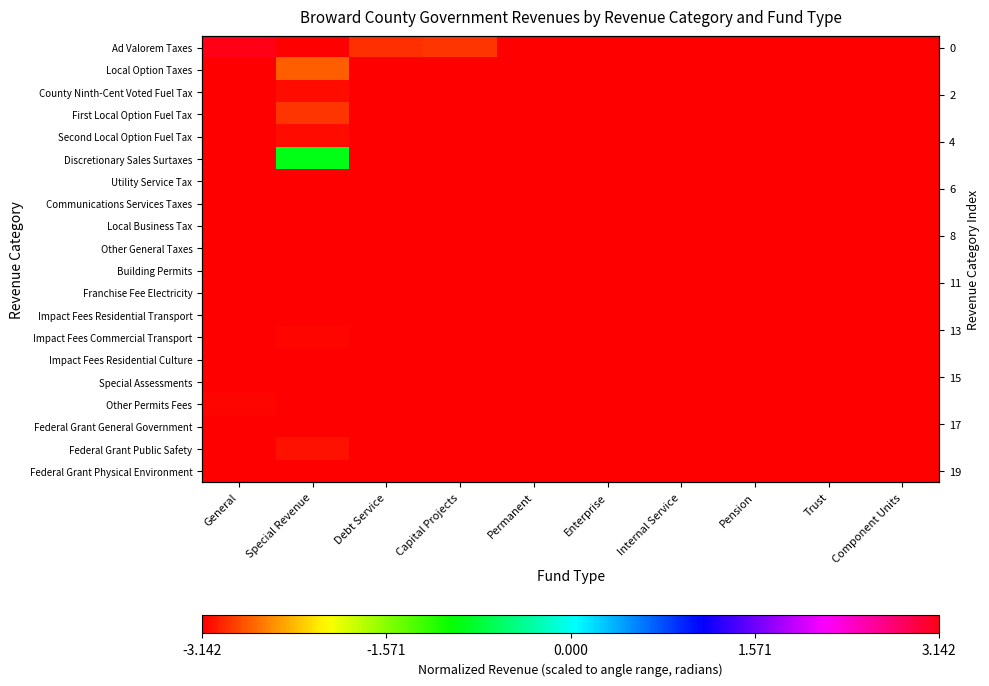

Is it true that Building Permits equals -5.1 at Enterprise?

False